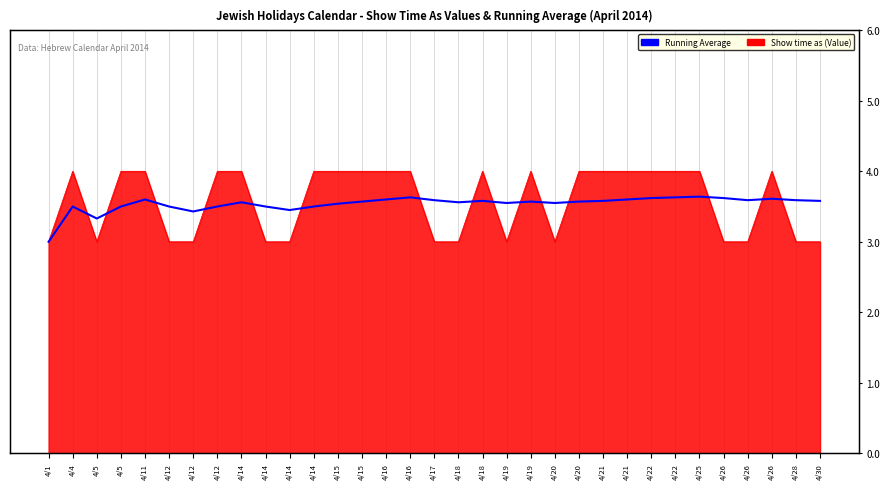

List the labels in order of value, smallest first.

4/1, 4/5, 4/12, 4/14, 4/4, 4/5, 4/12, 4/12, 4/14, 4/14, 4/15, 4/19, 4/20, 4/14, 4/18, 4/15, 4/19, 4/20, 4/18, 4/21, 4/30, 4/17, 4/26, 4/28, 4/11, 4/16, 4/21, 4/26, 4/22, 4/26, 4/16, 4/22, 4/25